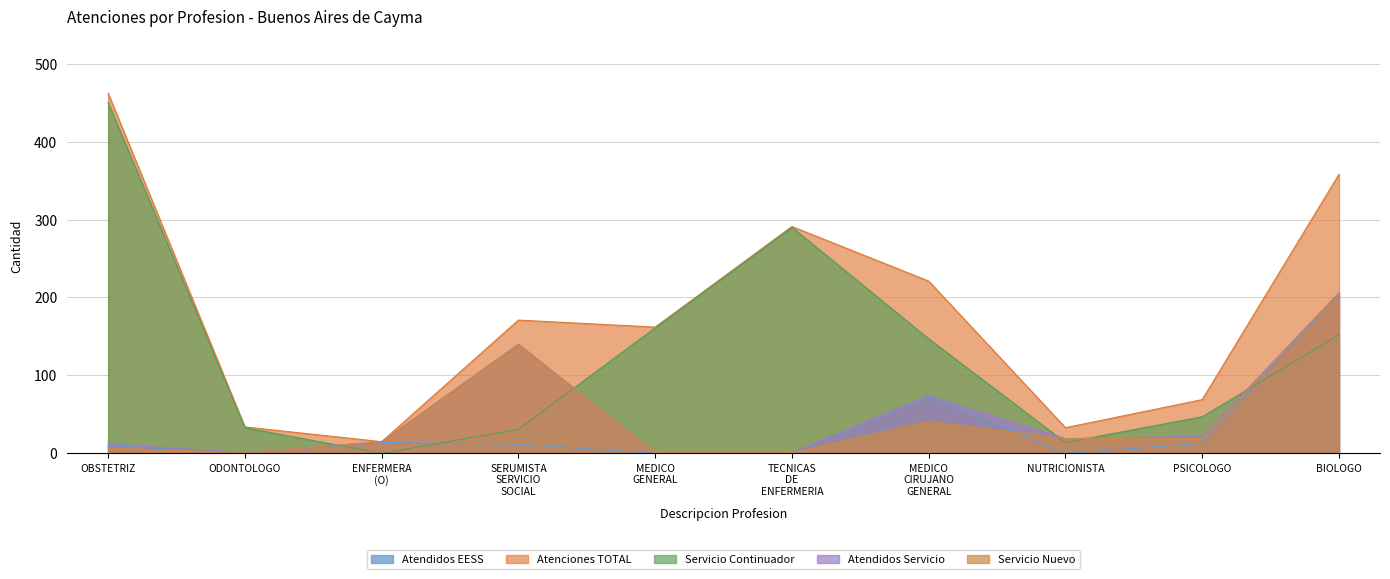

In Servicio_Nuevo, how many points are higher than both neighbors (excluding endpoints)?

2